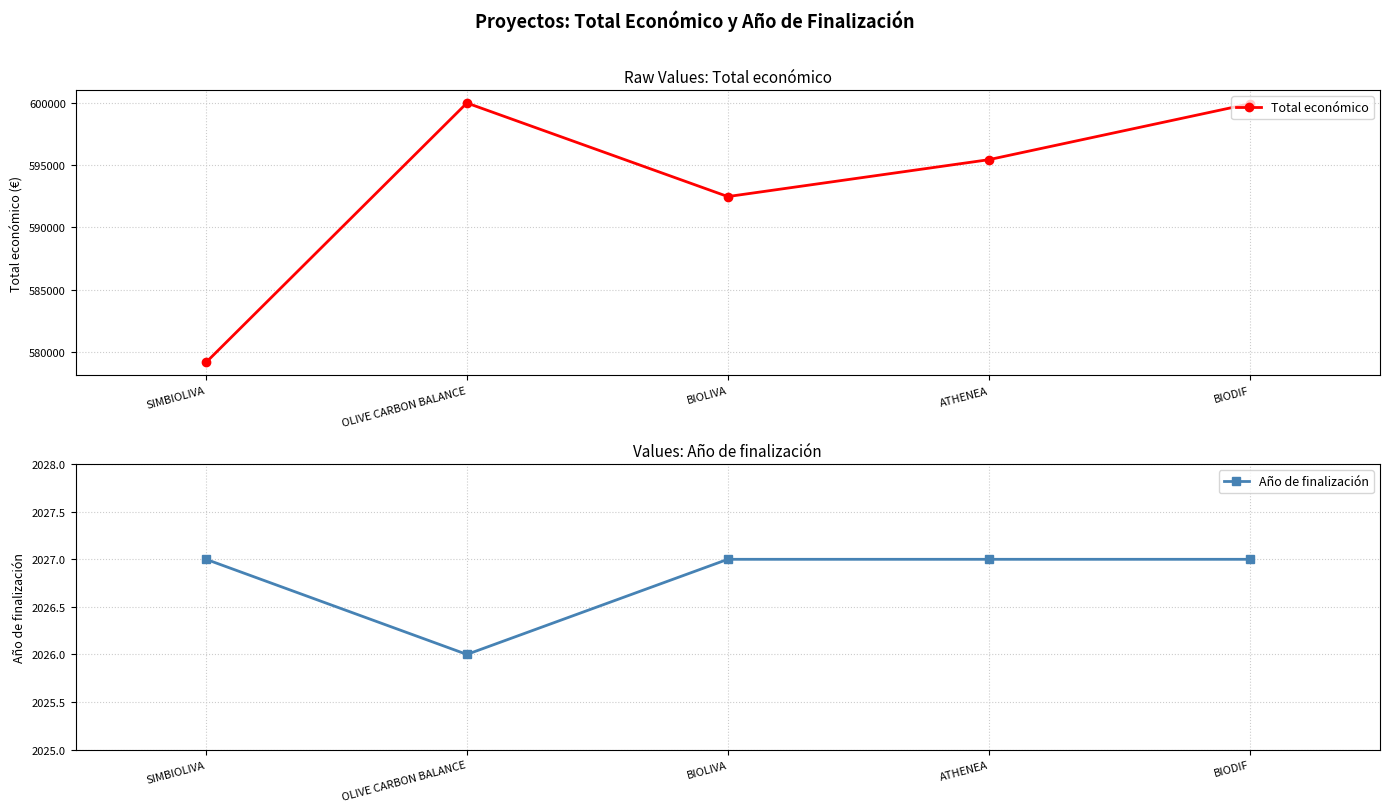

Reading right to left, transcribe all the data shown in this chart.

Total económico: BIODIF=599927	ATHENEA=595436	BIOLIVA=592475	OLIVE CARBON BALANCE=599992	SIMBIOLIVA=579152
Año de finalización: BIODIF=2027	ATHENEA=2027	BIOLIVA=2027	OLIVE CARBON BALANCE=2026	SIMBIOLIVA=2027